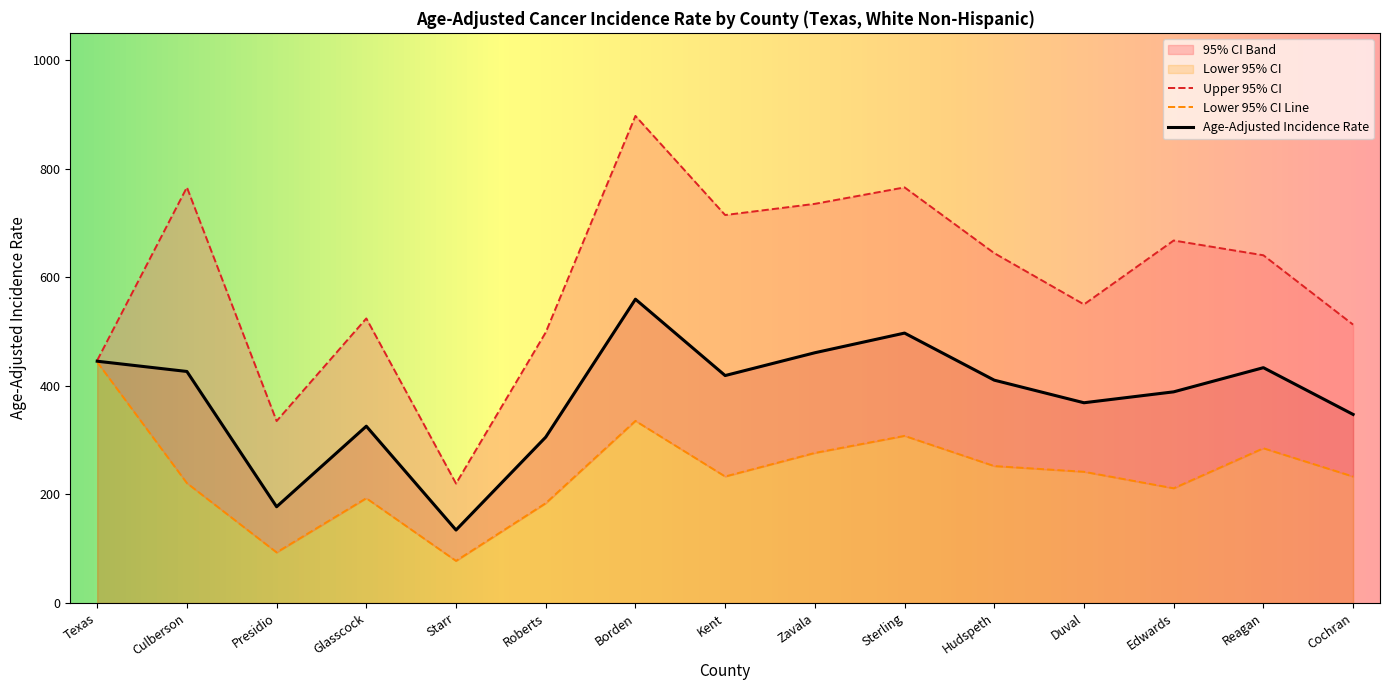

True or false: Lower 95% CI and Upper 95% CI intersect in this chart.

False